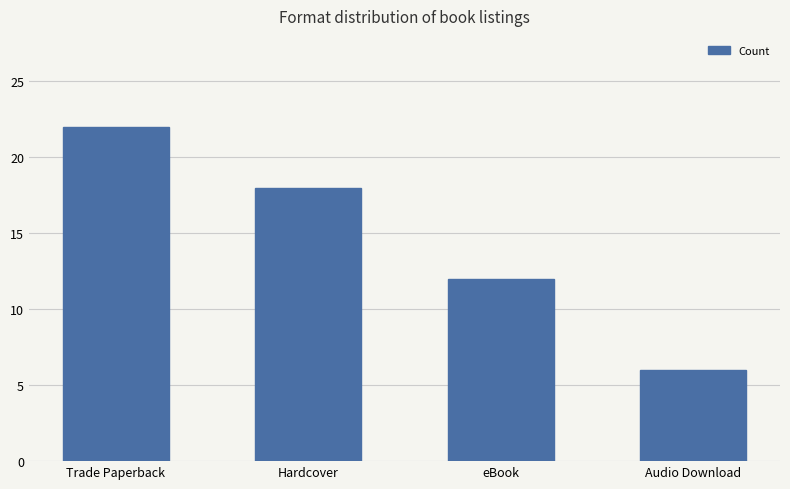

List the labels in order of value, largest first.

Trade Paperback, Hardcover, eBook, Audio Download